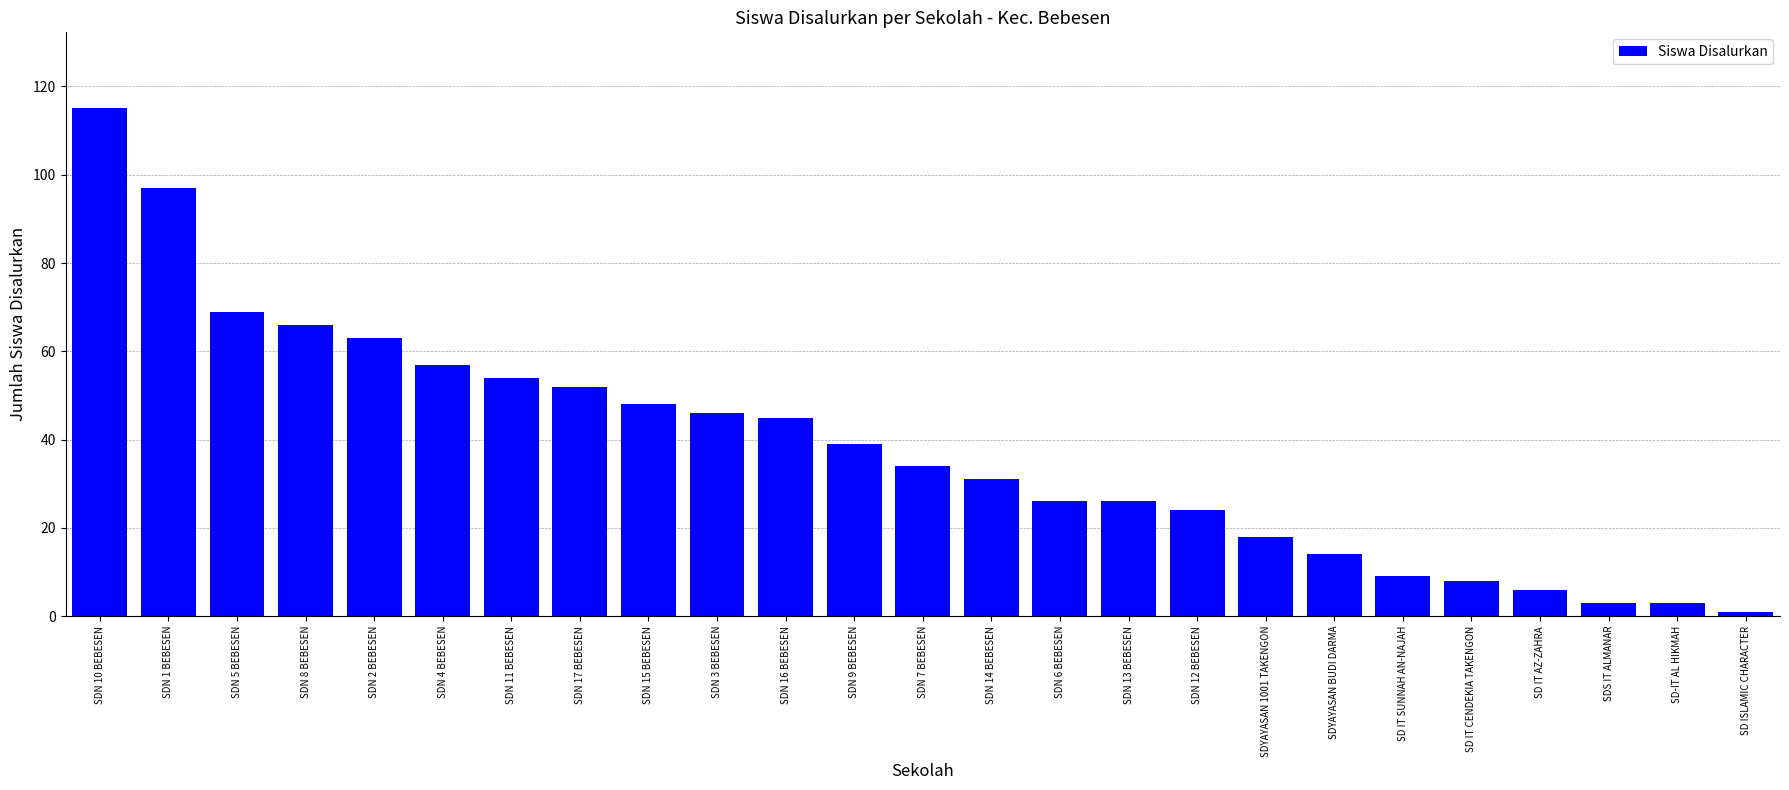

Reading left to right, extract all data points from this chart.

SDN 10 BEBESEN=115	SDN 1 BEBESEN=97	SDN 5 BEBESEN=69	SDN 8 BEBESEN=66	SDN 2 BEBESEN=63	SDN 4 BEBESEN=57	SDN 11 BEBESEN=54	SDN 17 BEBESEN=52	SDN 15 BEBESEN=48	SDN 3 BEBESEN=46	SDN 16 BEBESEN=45	SDN 9 BEBESEN=39	SDN 7 BEBESEN=34	SDN 14 BEBESEN=31	SDN 6 BEBESEN=26	SDN 13 BEBESEN=26	SDN 12 BEBESEN=24	SDYAYASAN 1001 TAKENGON=18	SDYAYASAN BUDI DARMA=14	SD IT SUNNAH AN-NAJAH=9	SD IT CENDEKIA TAKENGON=8	SD IT AZ-ZAHRA=6	SDS IT ALMANAR=3	SD-IT AL HIKMAH=3	SD ISLAMIC CHARACTER=1